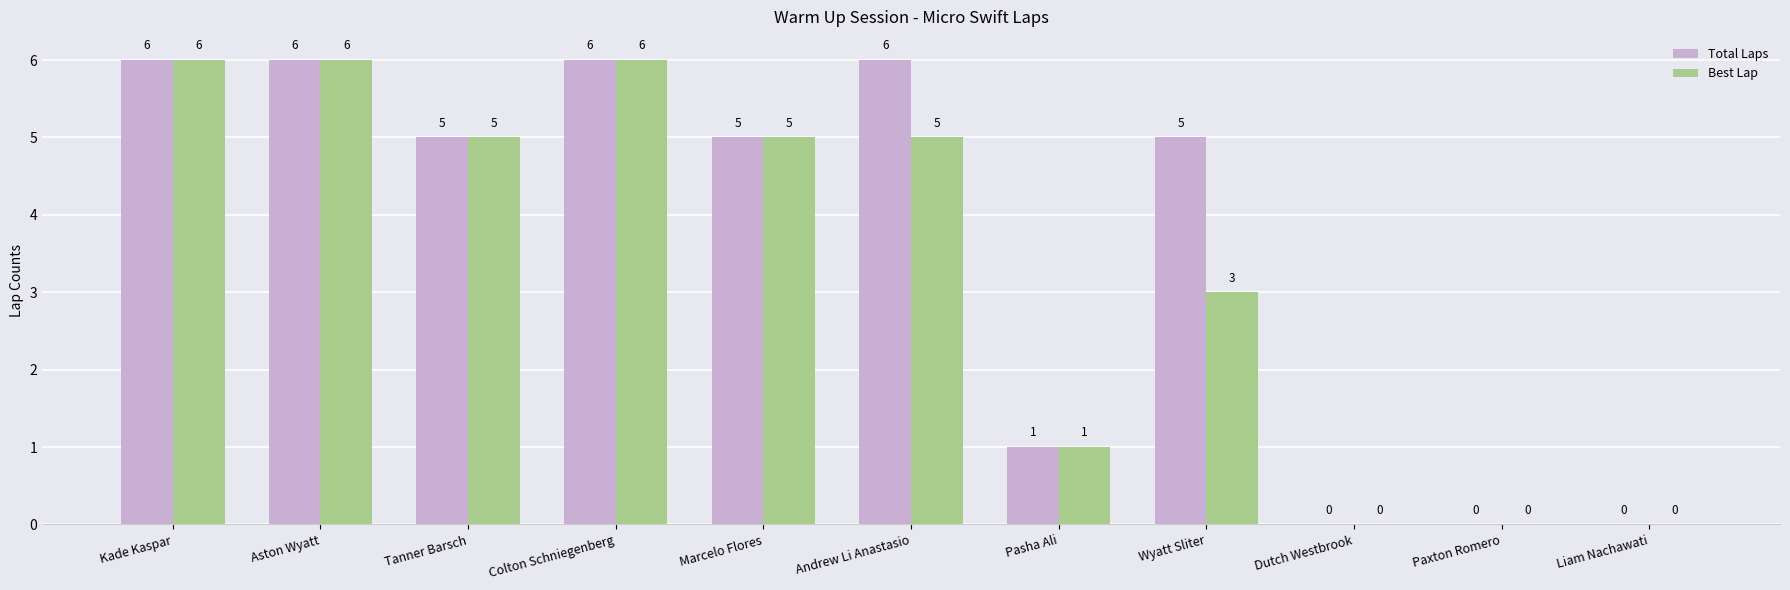

Reading left to right, what are all the values shown in this chart?

Total Laps: 6	6	5	6	5	6	1	5	0	0	0
Best Lap: 6	6	5	6	5	5	1	3	0	0	0